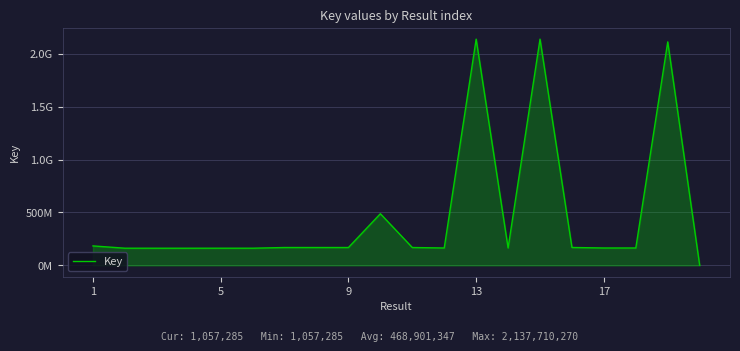

Is this an area chart (filled region under the line)?

Yes